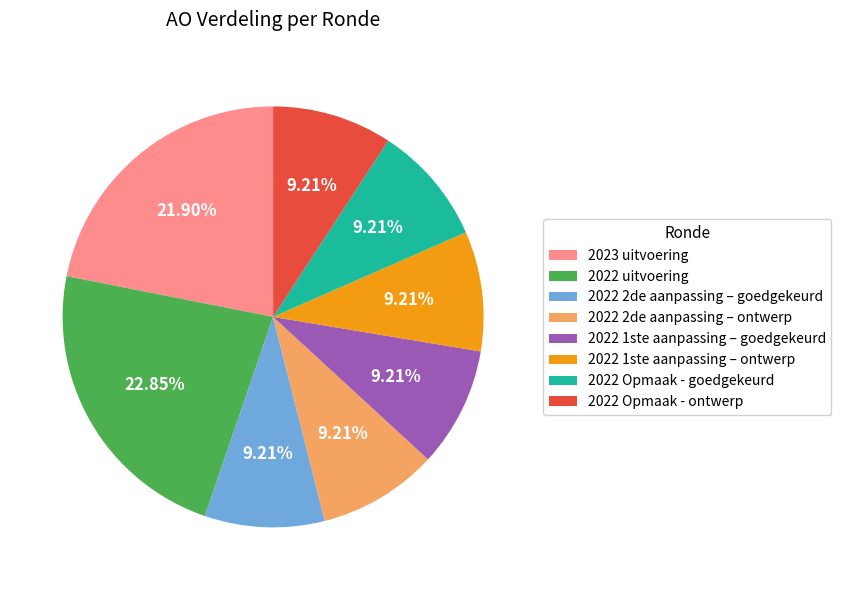

To the nearest percent, what is the difference between the largest and smallest slice percentages?

14%